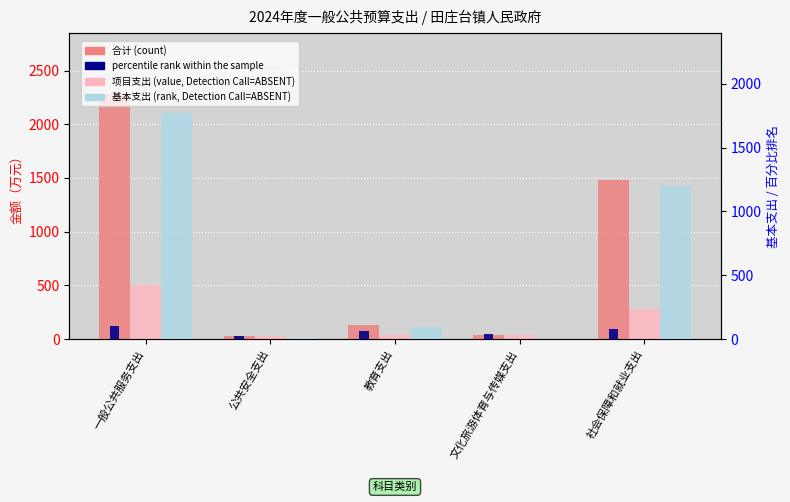

What is the label of the 2nd bar from the right?

文化旅游体育与传媒支出